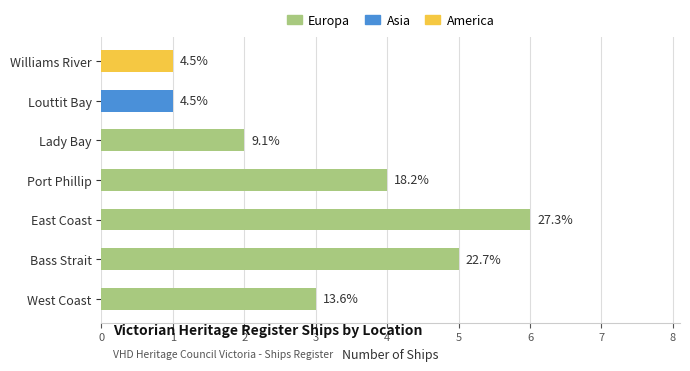

What is the value of the 3rd bar from the left?

6